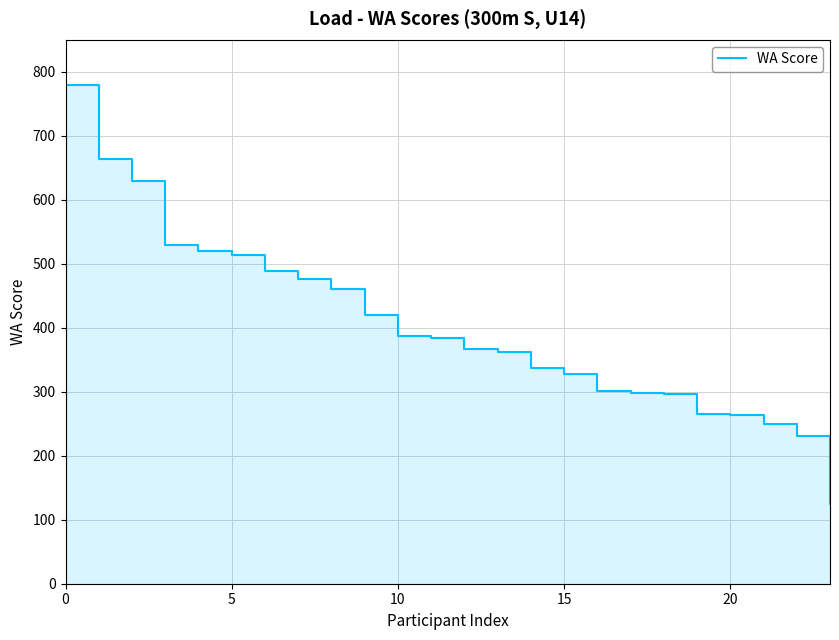

Which category has the lowest value across all series?

23